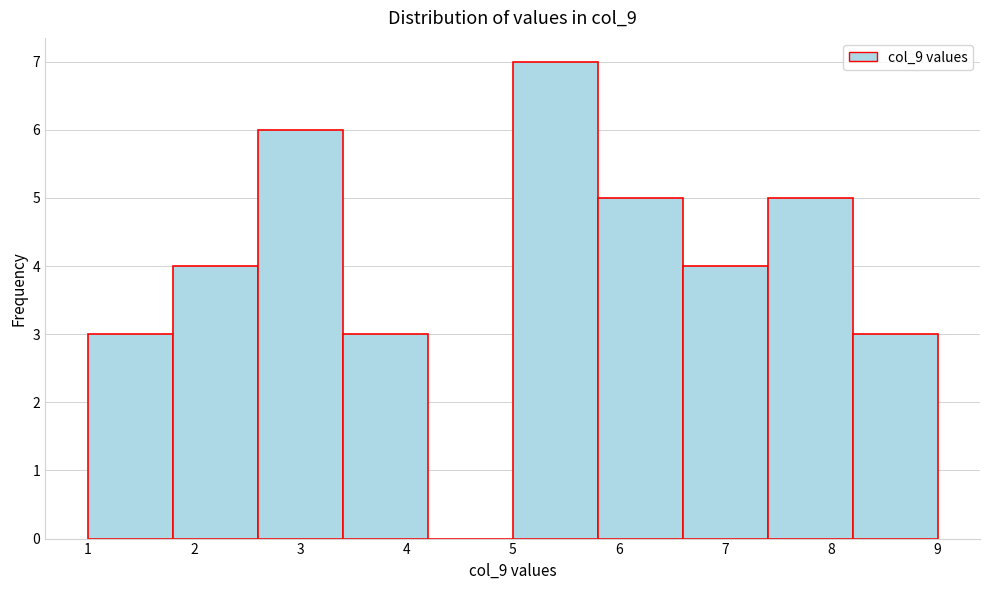

Which range on the x-axis has the tallest bar?

5.0 to 5.8